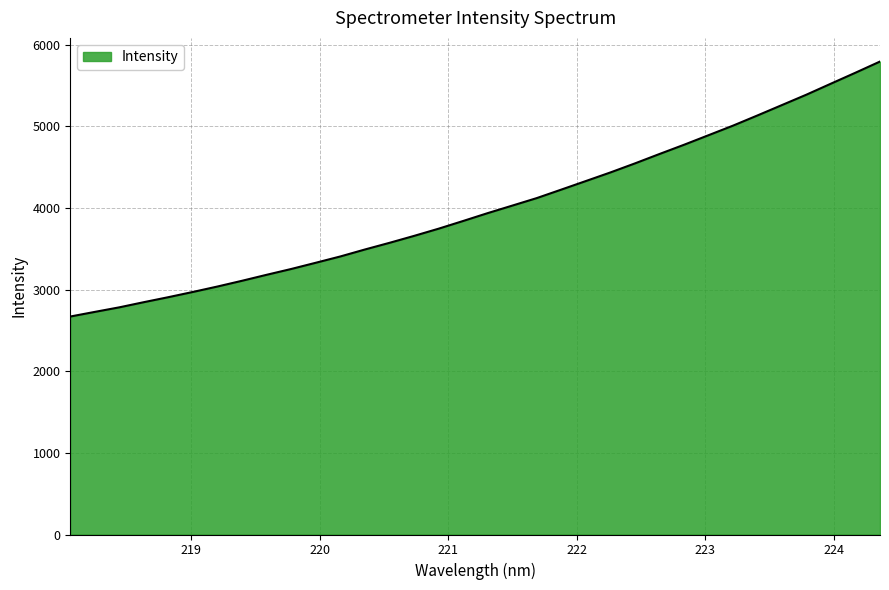

What is the greatest value displayed?

5791.8